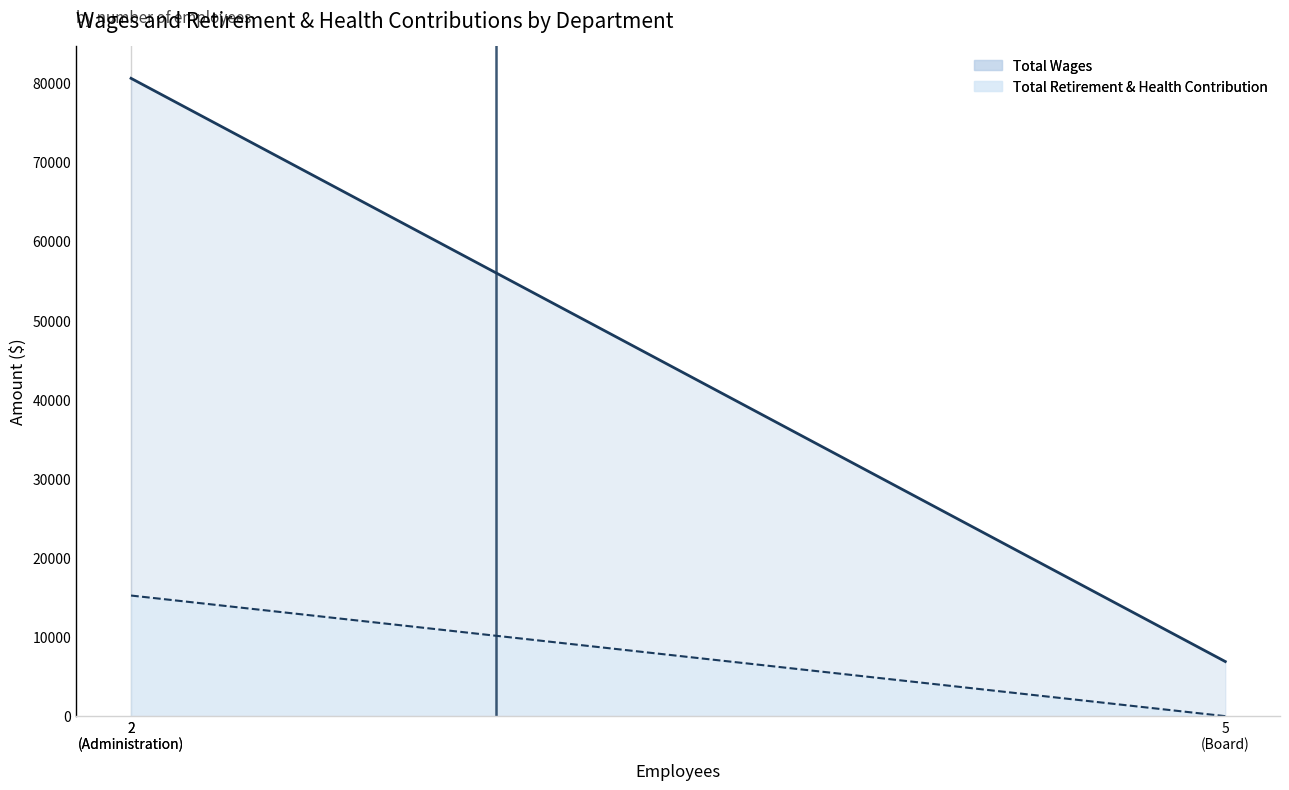

Which series has the widest spread of values?

Total Wages